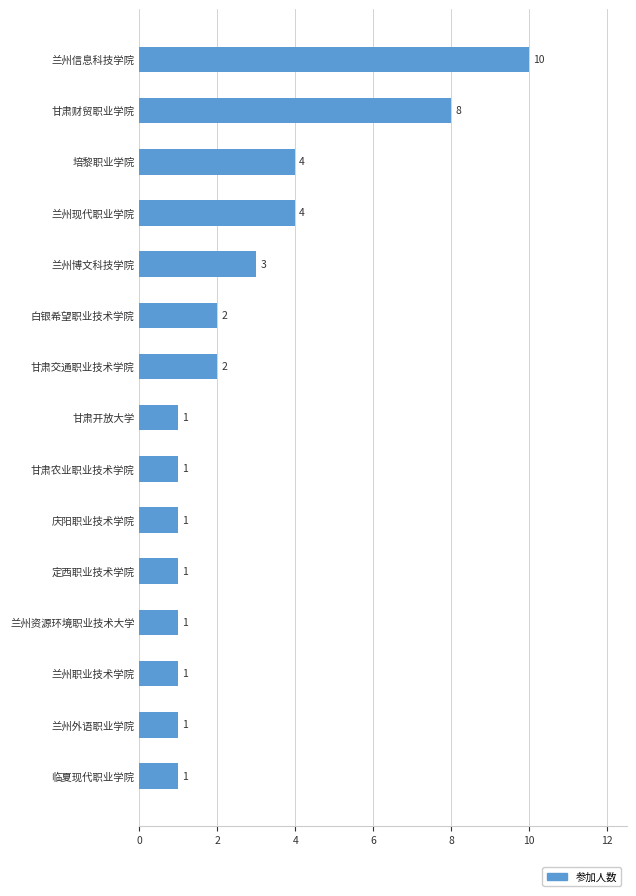

Approximately how many times larger is the value at 临夏现代职业学院 compared to 兰州资源环境职业技术大学?

1.0